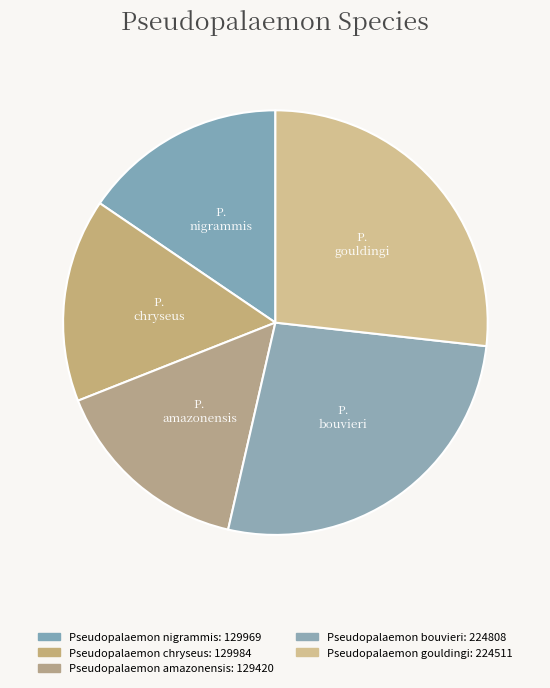

To the nearest percent, what portion does Pseudopalaemon nigrammis represent?

15%